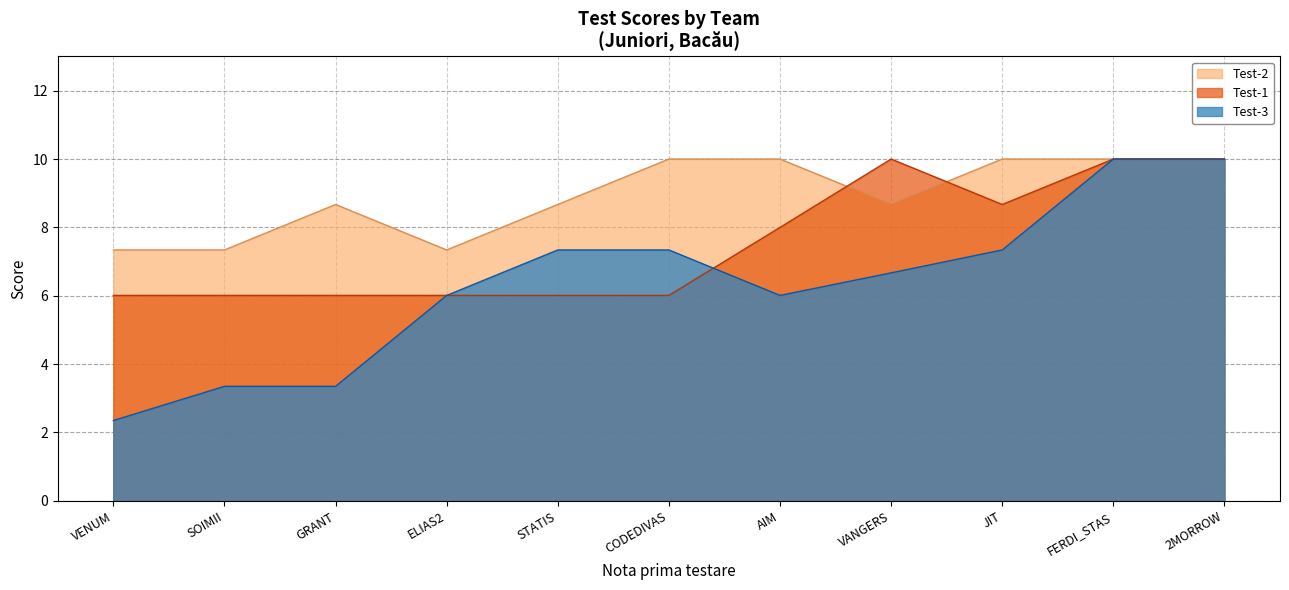

Is it true that Test-2 equals 6.6 at AIM?

False